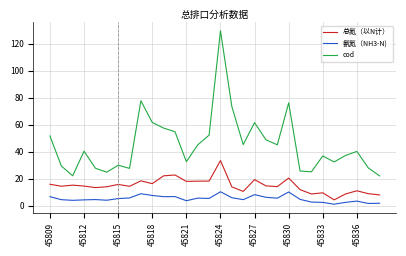

True or false: 总氮（以N计） and cod cross at least once.

False